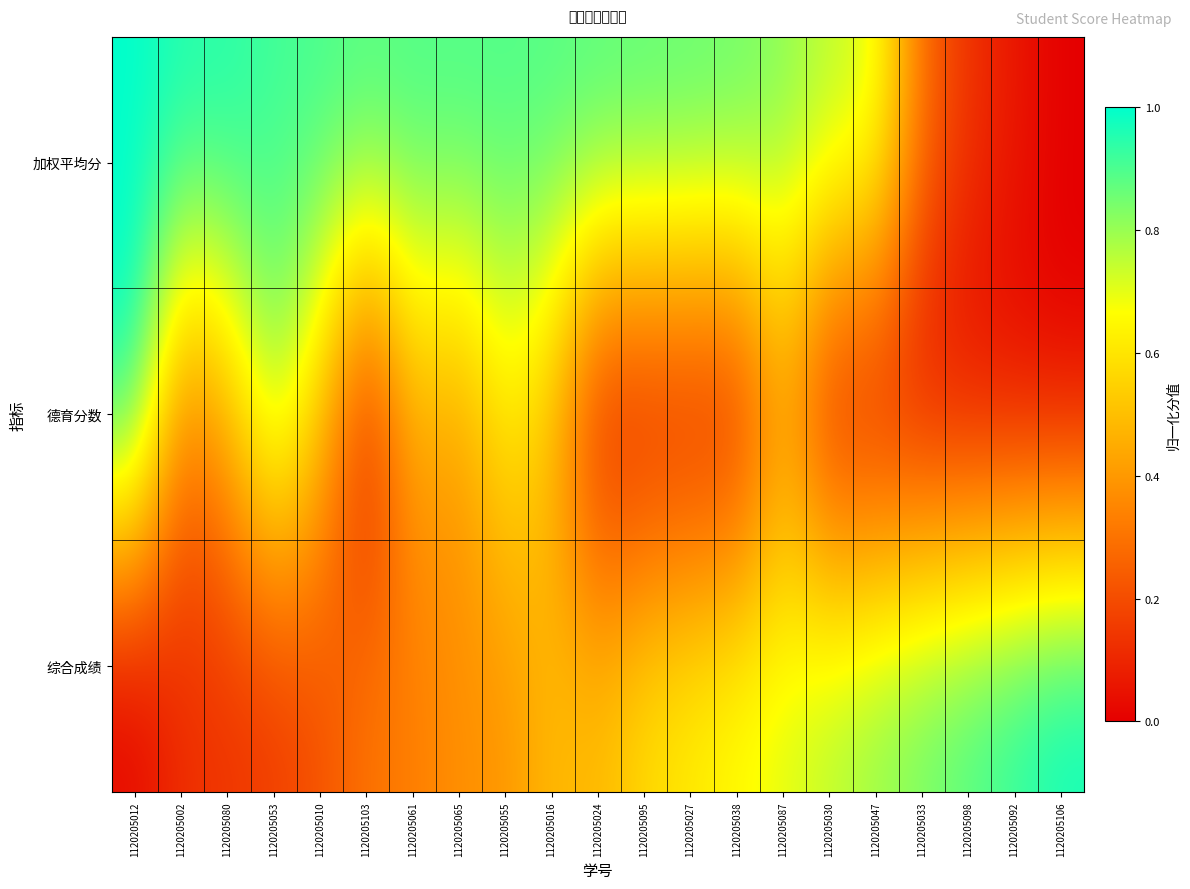

What is the total value across all series at 1120205092?

1.0